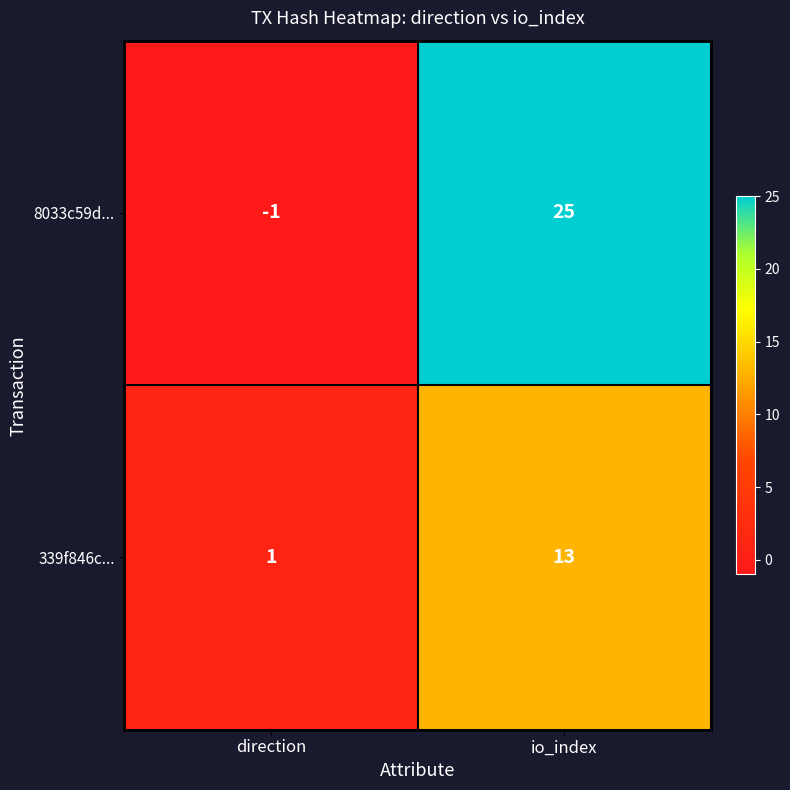

At which label is 8033c59d... closest to 12?

direction